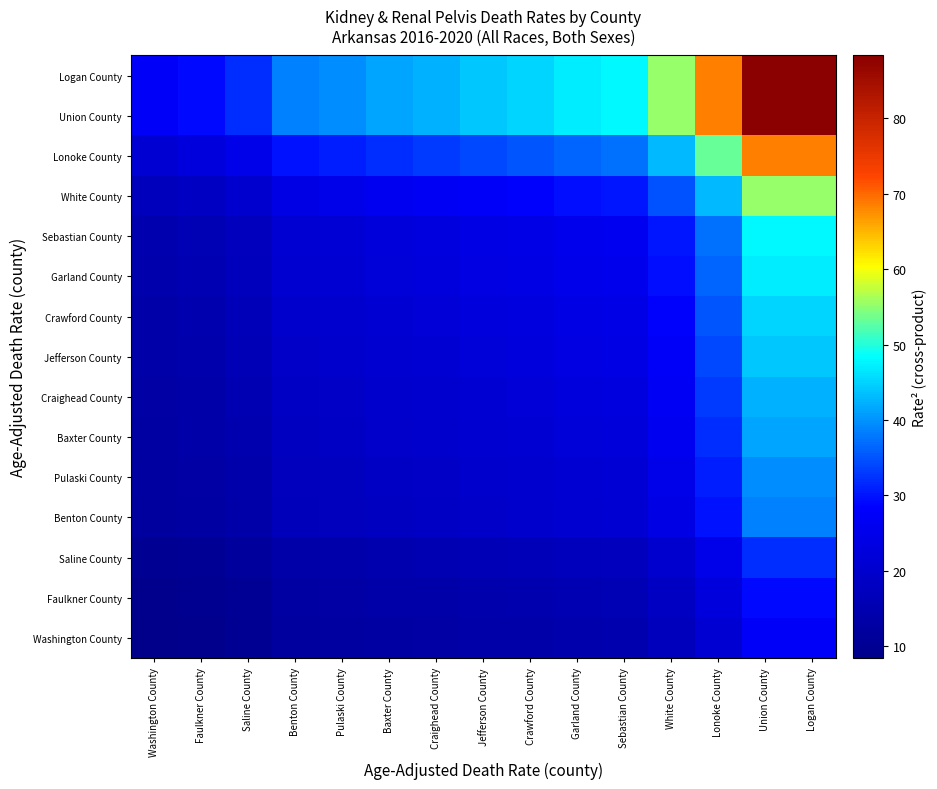

At which category is the sum across all series the highest?

Union County